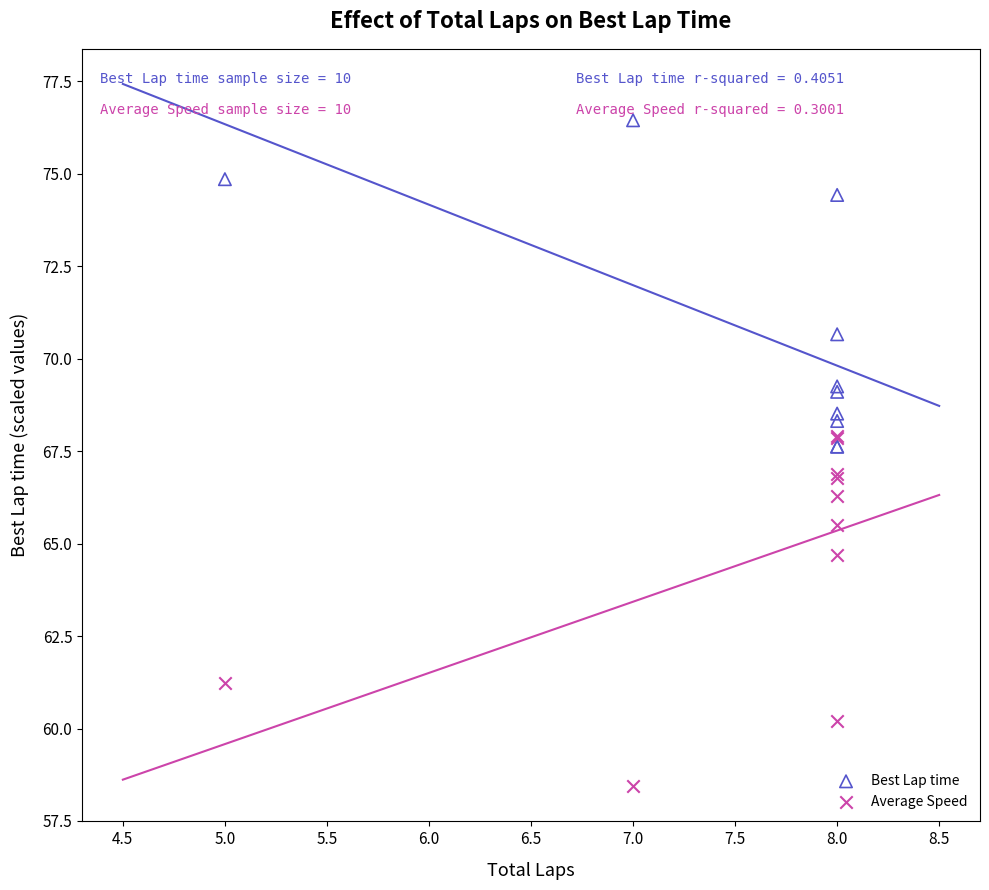

Which series reaches the minimum Y coordinate?

Average Speed